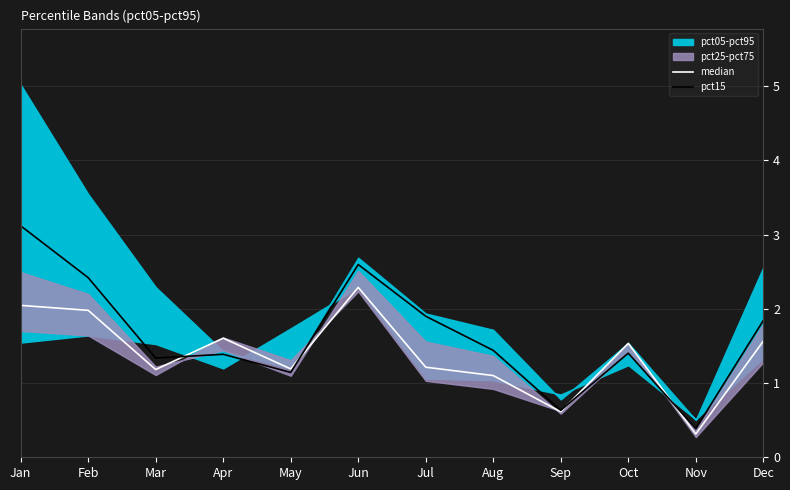

What is the smallest value displayed?

0.3